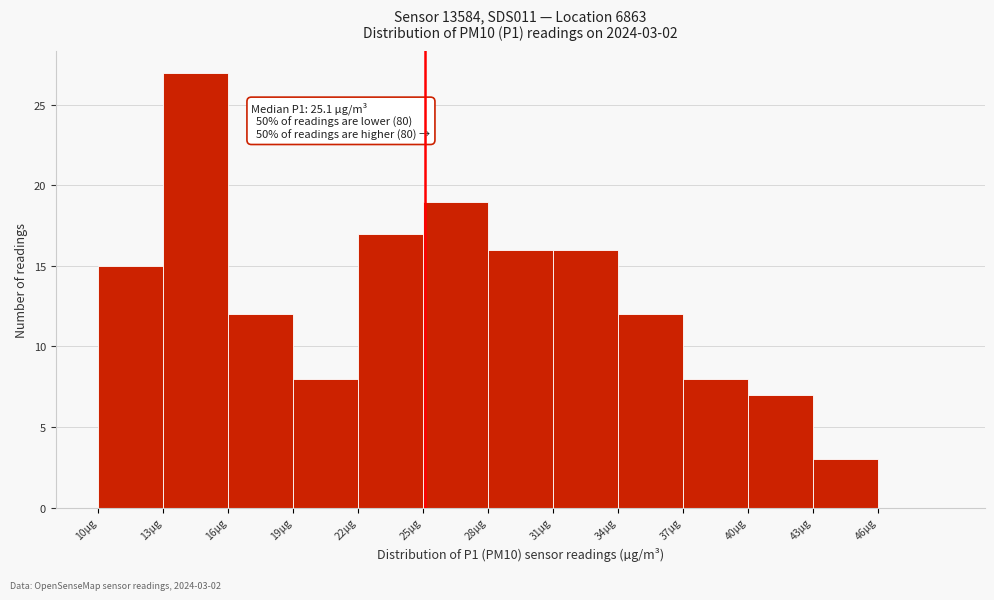

Over which range of the x-axis is the bar tallest?

13 to 16